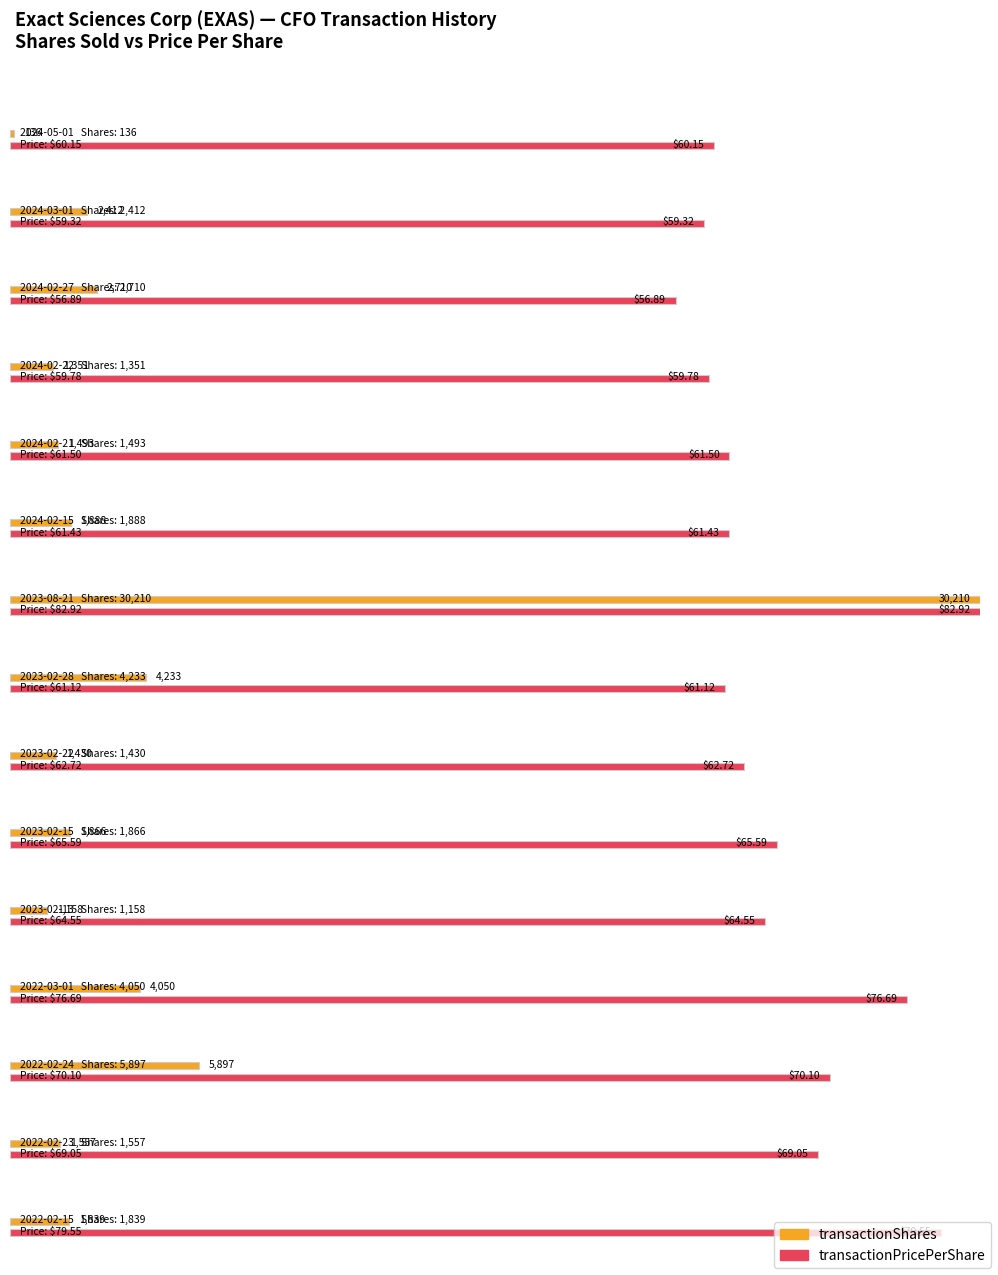

How many bars are there in total?

30